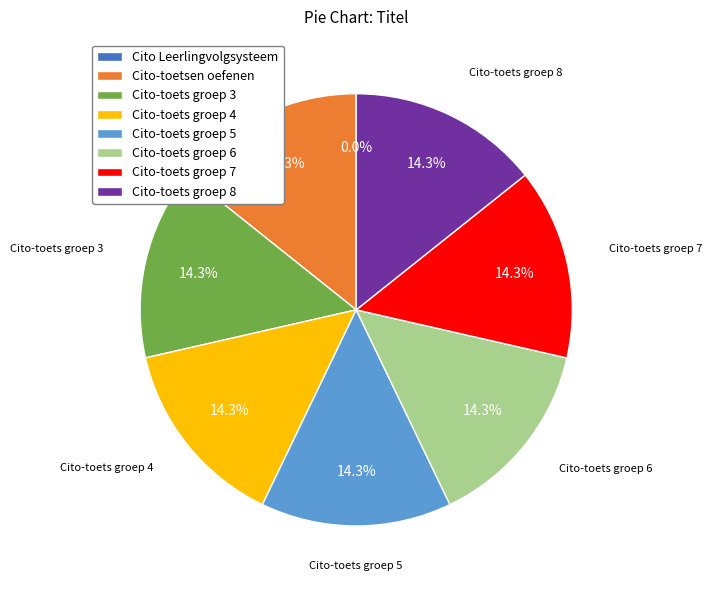

What percentage is the Cito-toets groep 7 slice, to the nearest percent?

14%